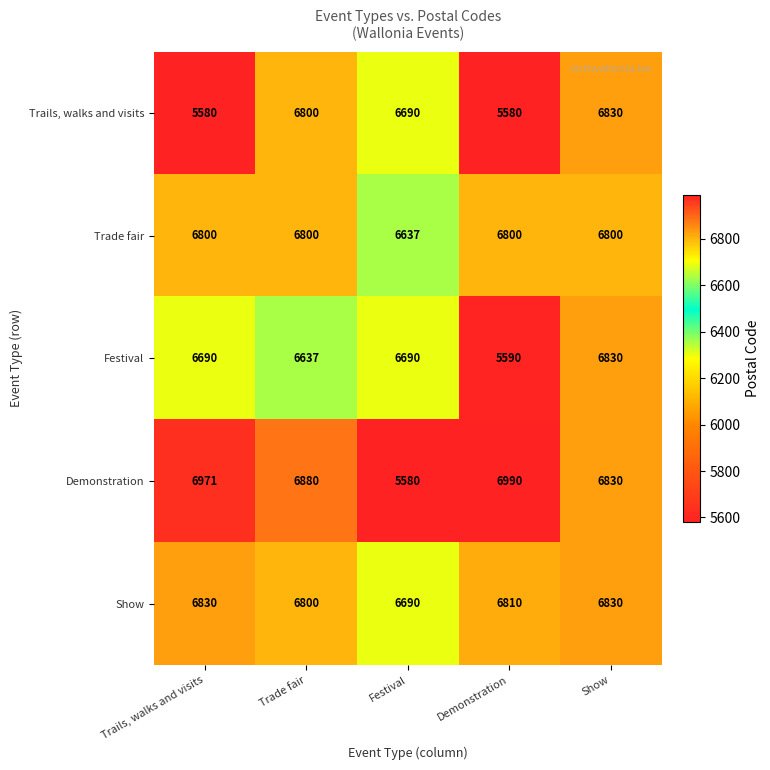

What is the minimum value for Festival?

5590